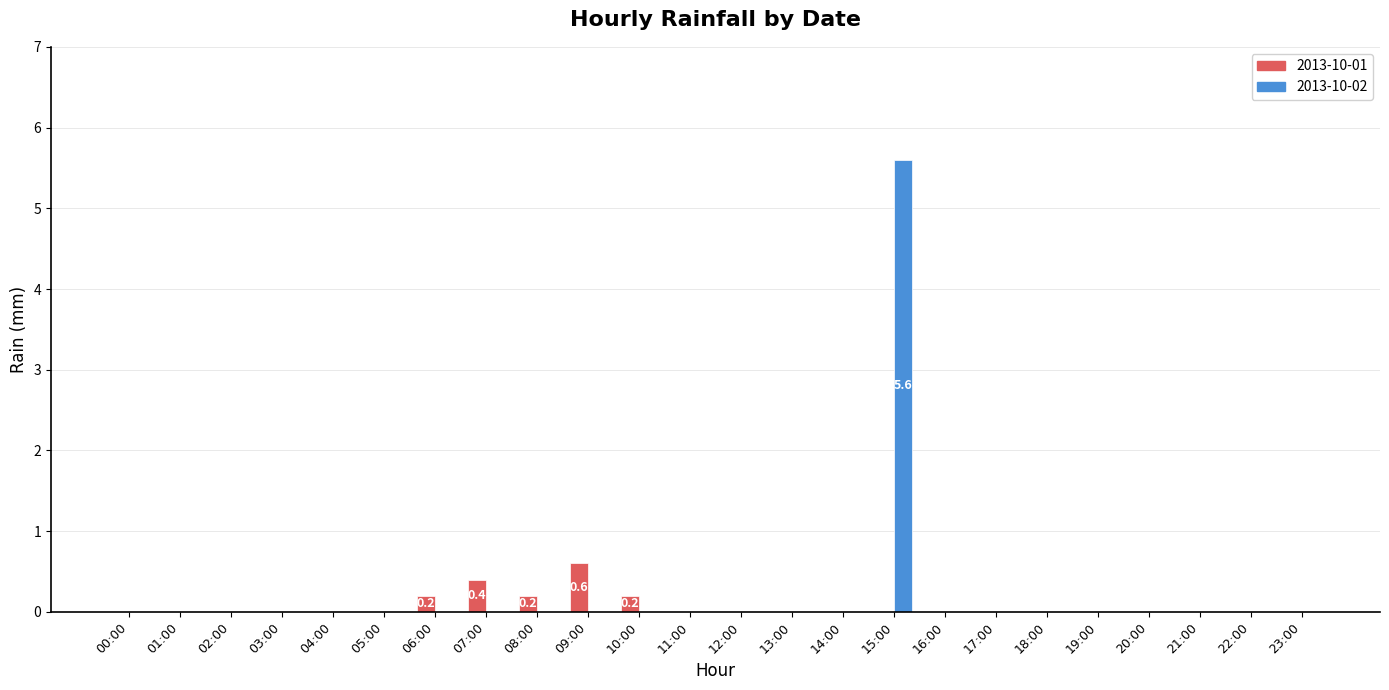

At which category is the sum across all series the highest?

15:00